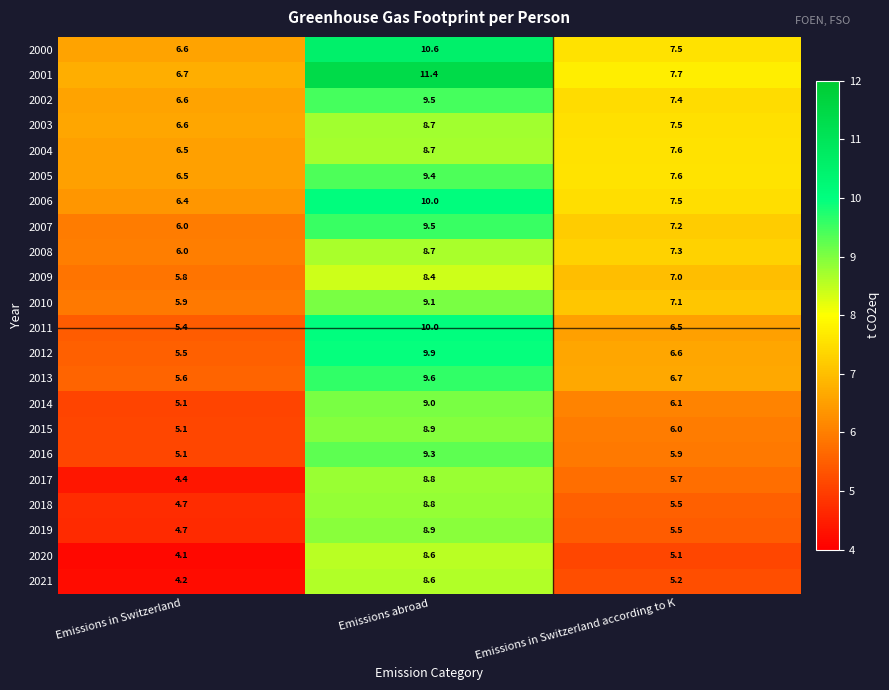

Rank the categories by 2020 value from lowest to highest.

Emissions in Switzerland, Emissions in Switzerland according to K, Emissions abroad